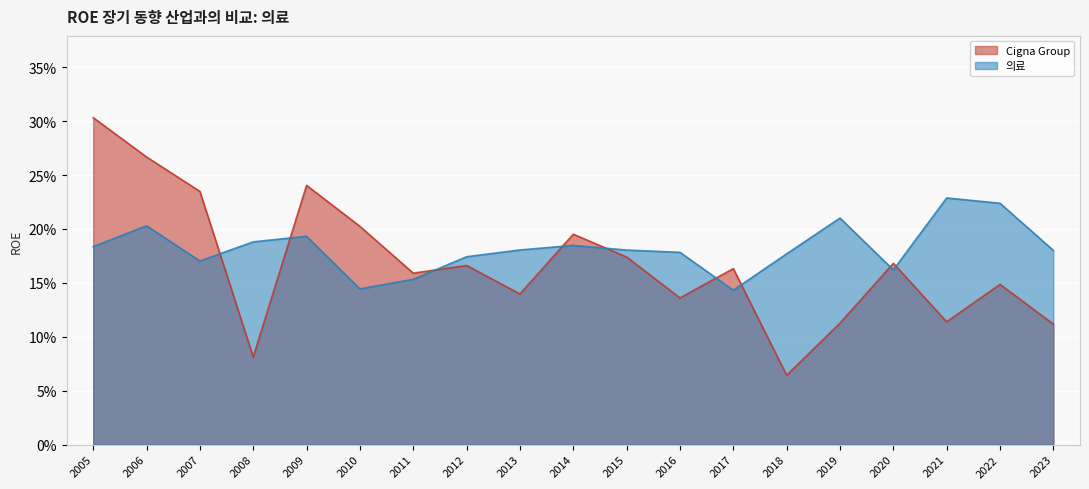

Between 2007 and 2022, which series saw the biggest shift?

Cigna Group